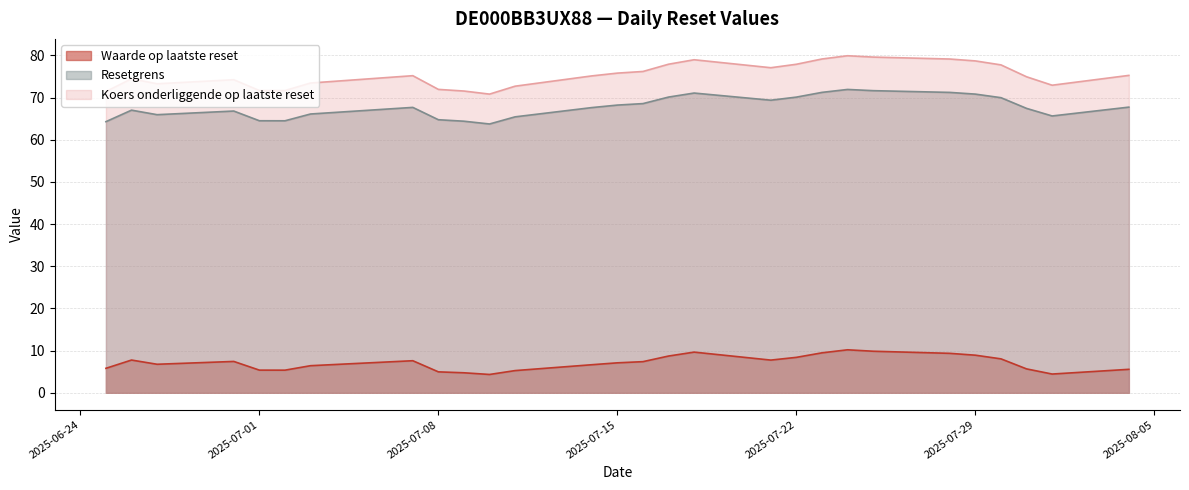

What is the maximum value shown in the chart?

79.9